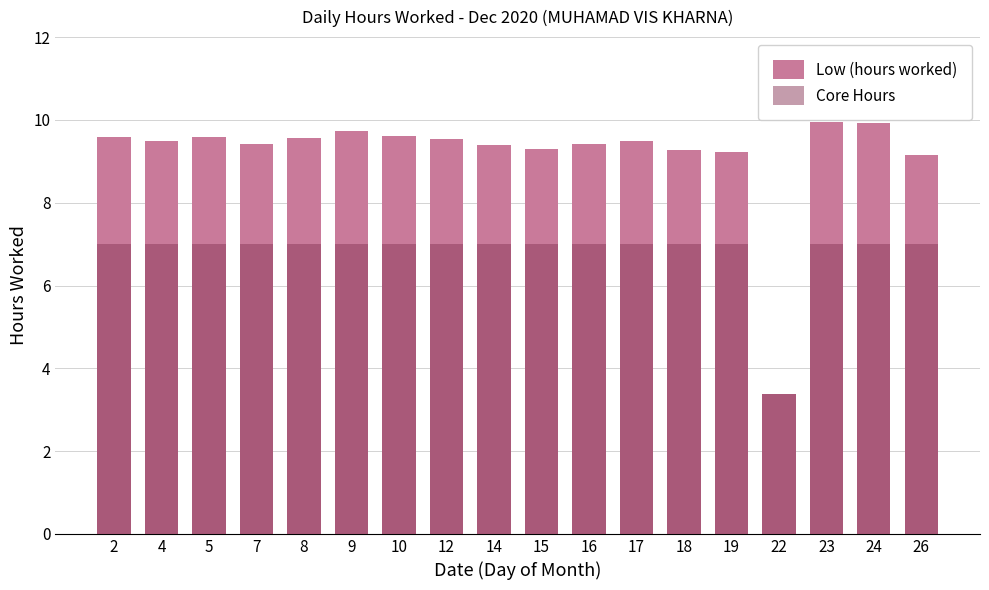

Rank the categories by Core Hours value from lowest to highest.

22, 2, 4, 5, 7, 8, 9, 10, 12, 14, 15, 16, 17, 18, 19, 23, 24, 26